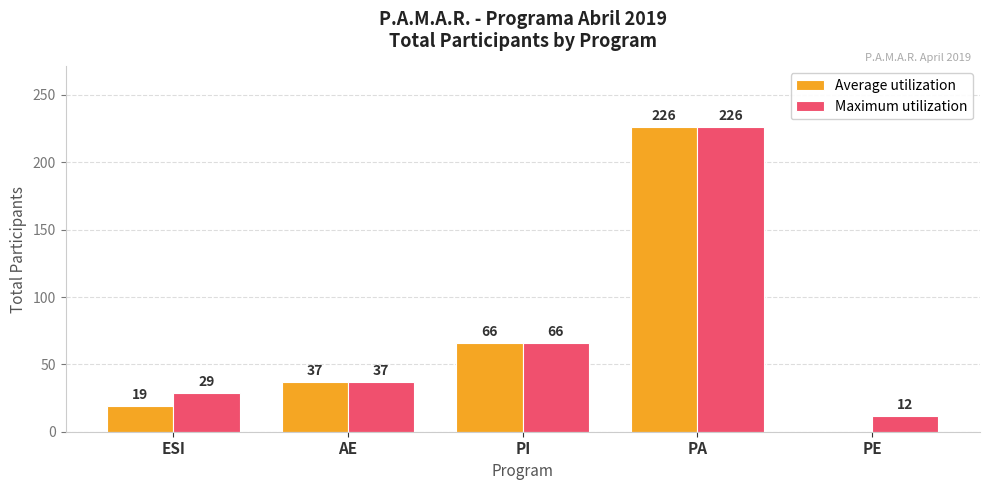

Read the Maximum utilization value at ESI, to the nearest 5.

30